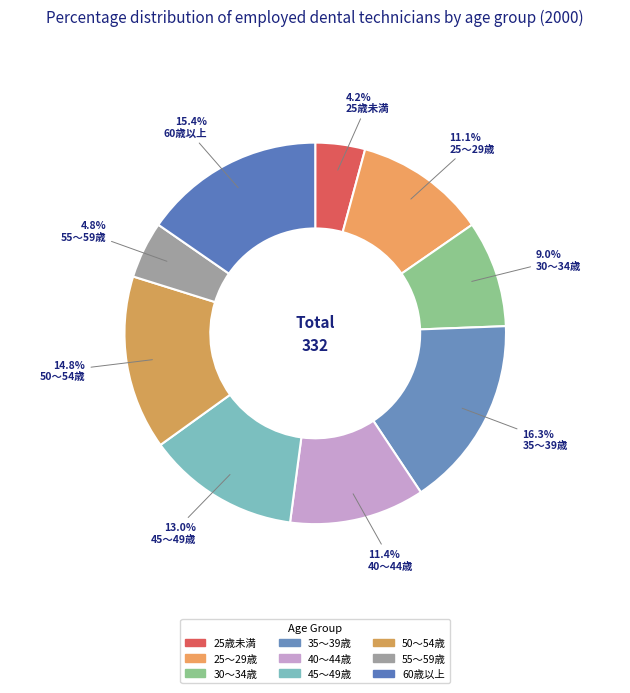

How many slices are in this pie chart?

9